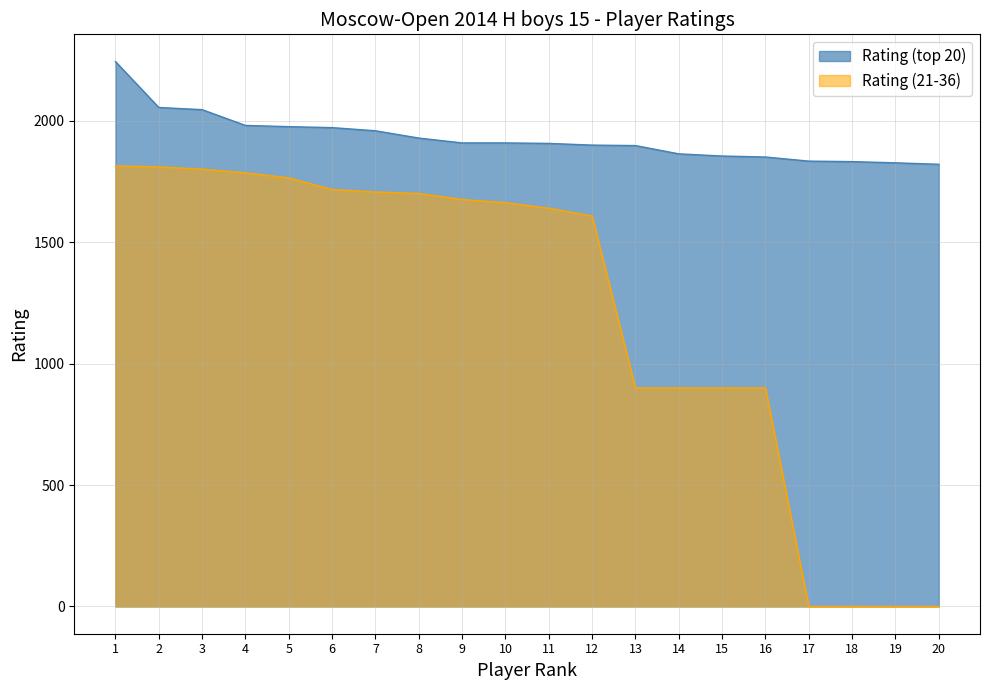

At which label does Rating (top 20) first exceed 1909?

1